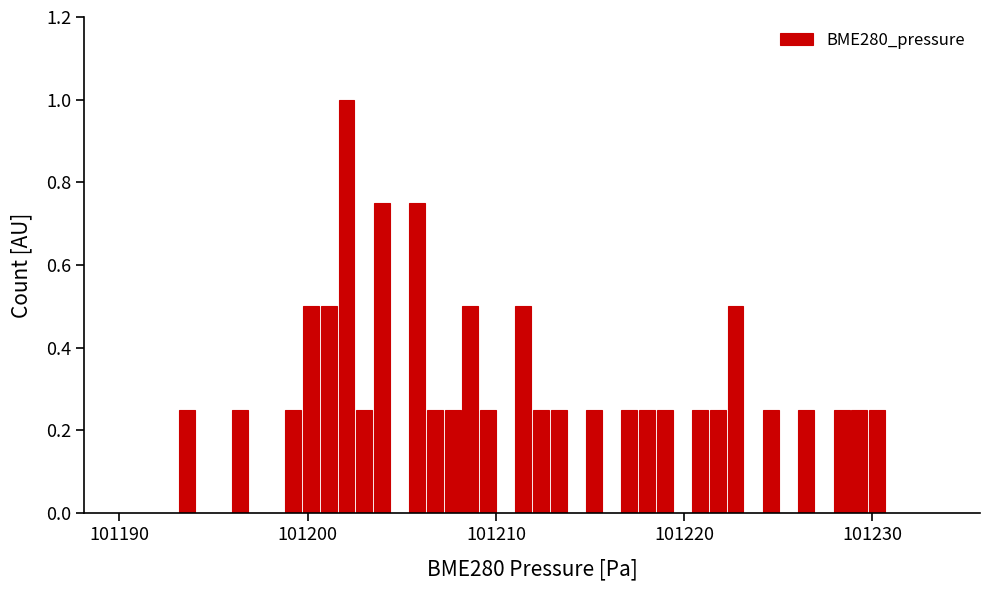

Around what value on the x-axis is the tallest bar? Give the approximate position of its centre, as read against the axis.

101202